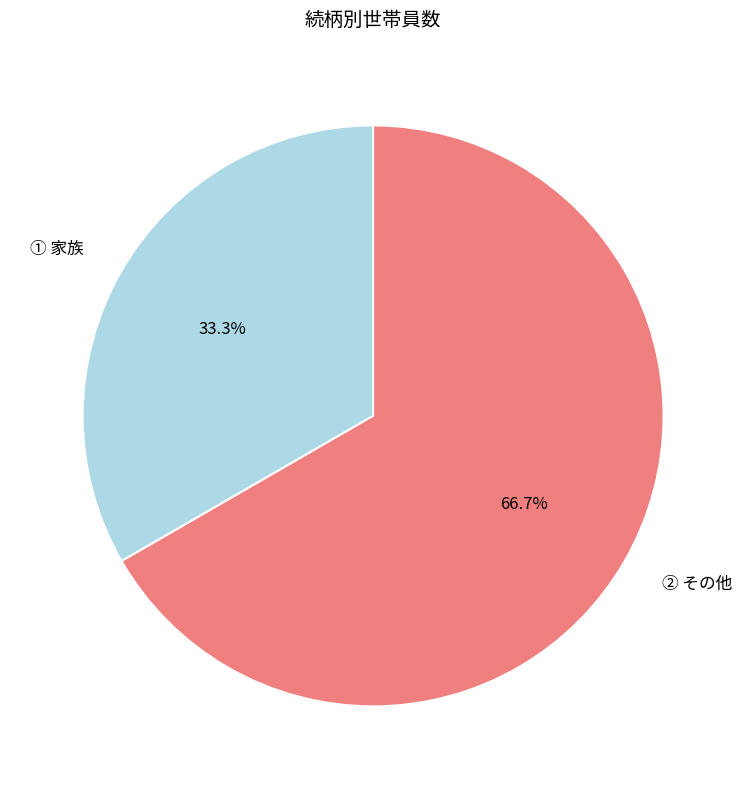

What is the ratio of the value at ② その他 to the value at ① 家族?

2.0